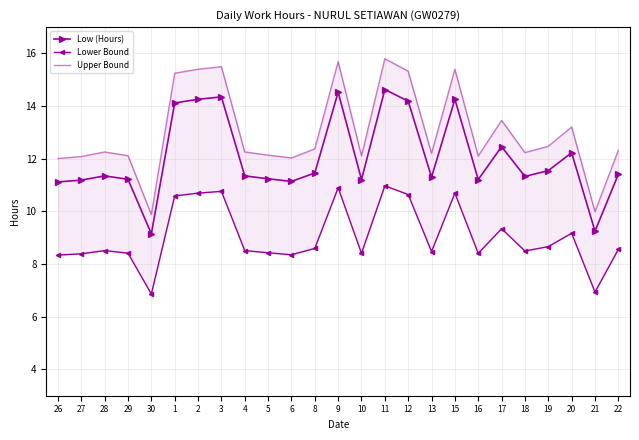

Is the value of Low (Hours) at 29 greater than the value of Lower Bound at 11?

Yes